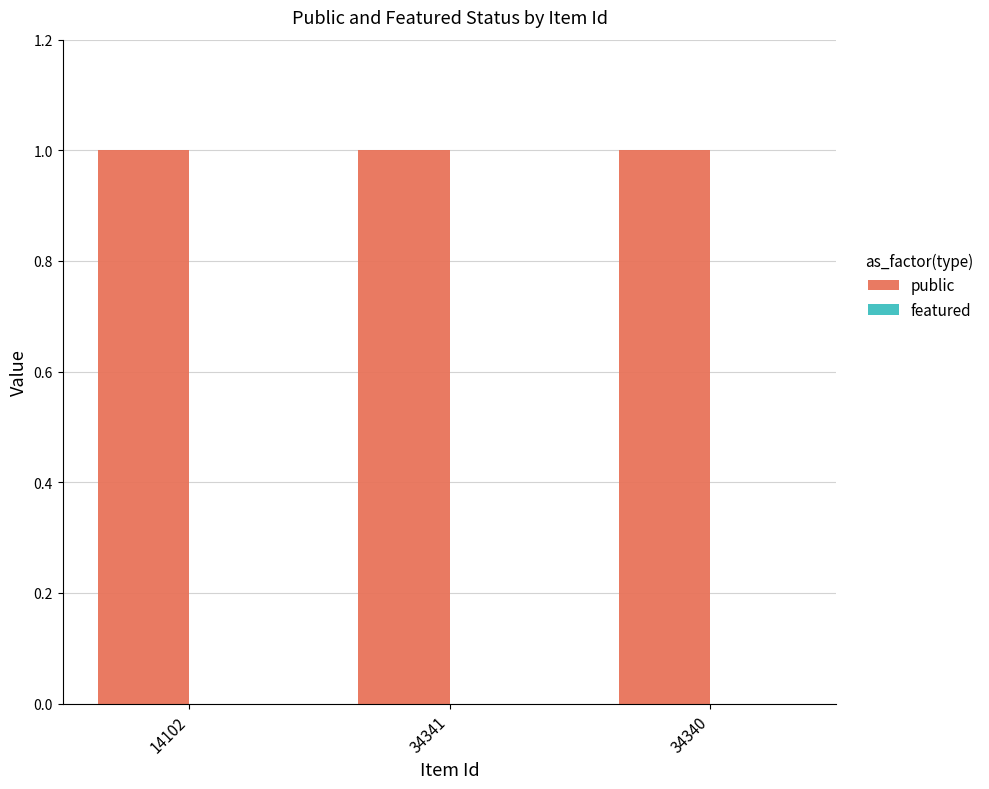

At which category is the sum across all series the highest?

14102